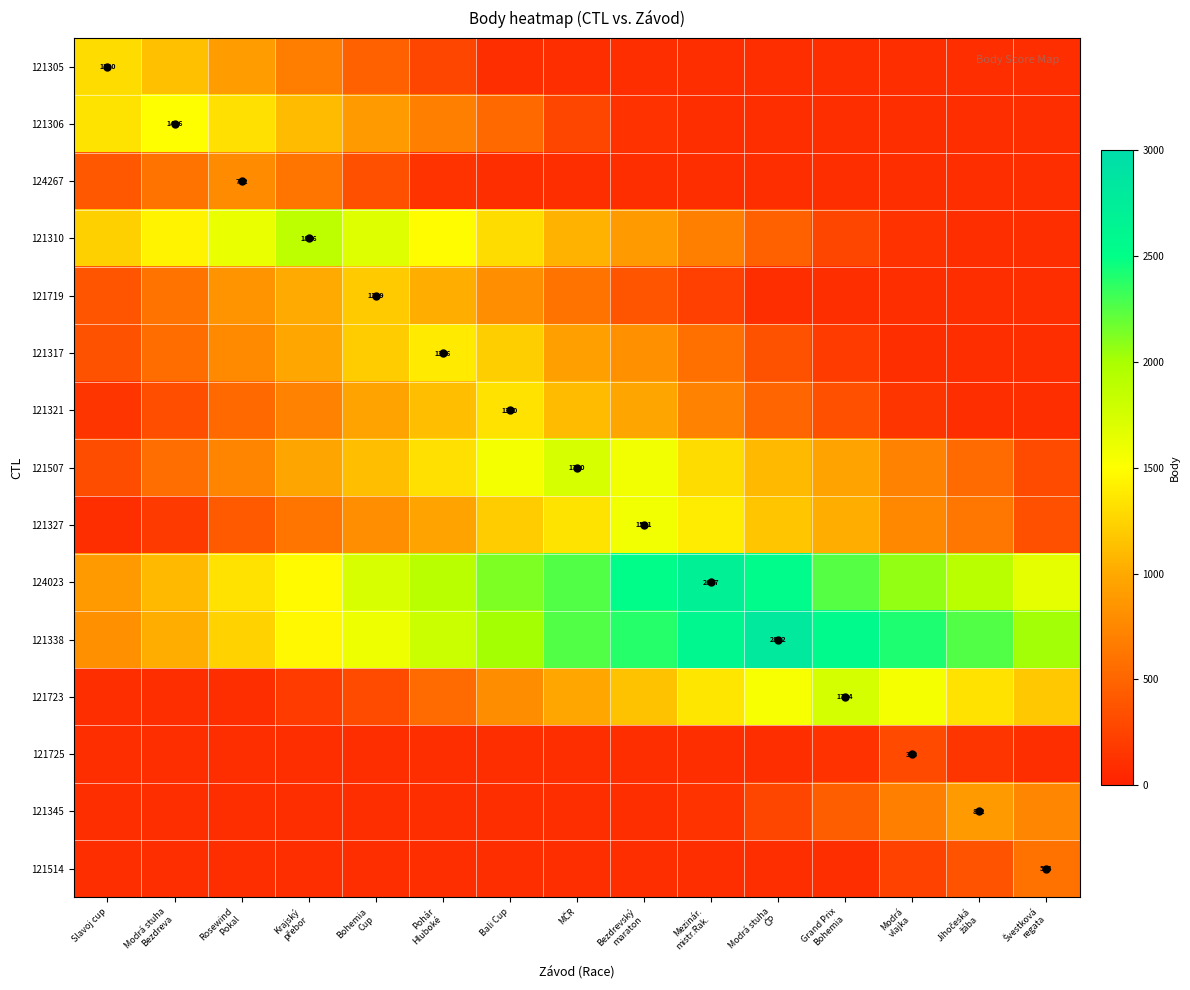

Rank the series at MČR from highest to lowest value.

121338, 124023, 121507, 121327, 121321, 121310, 121723, 121317, 121719, 121306, 121305, 124267, 121725, 121345, 121514